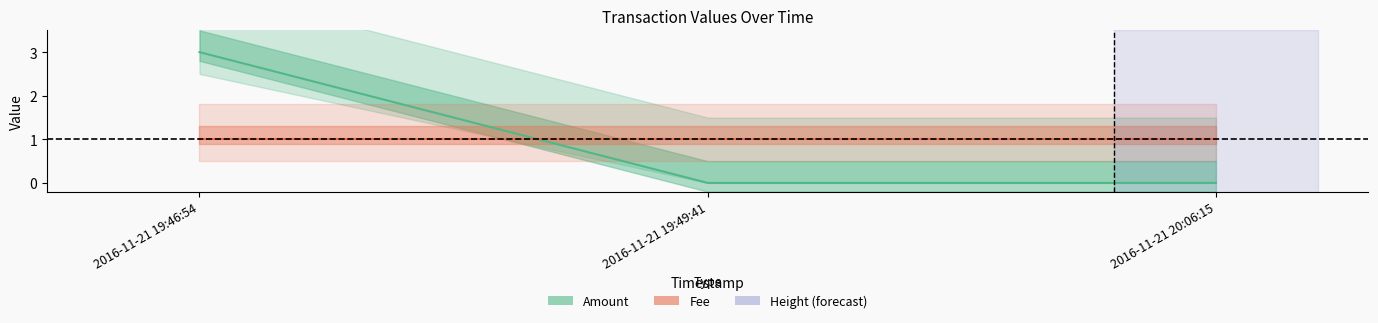

What is the sum of the values at 2016-11-21 19:49:41 and 2016-11-21 19:46:54?

3